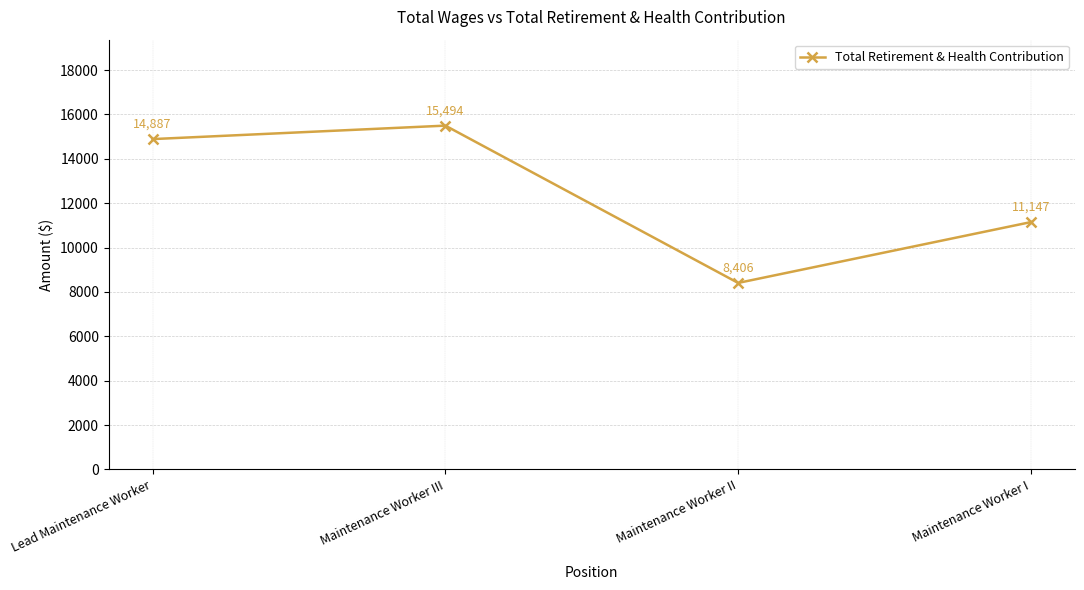

What is the value of the 3rd point from the left?

8406